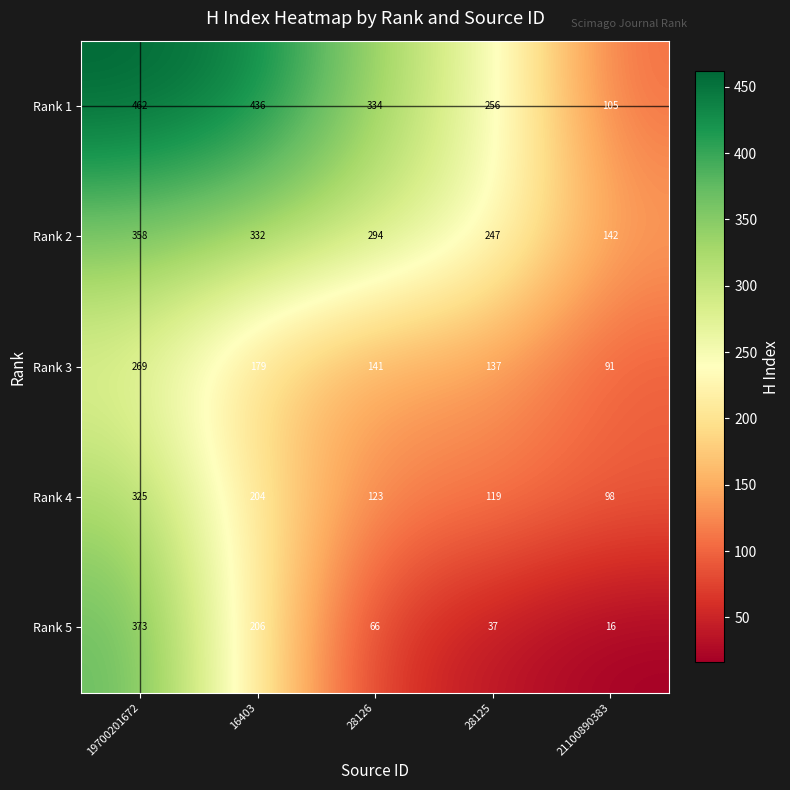

The Rank 1 series shows 462 at 19700201672. True or false?

True